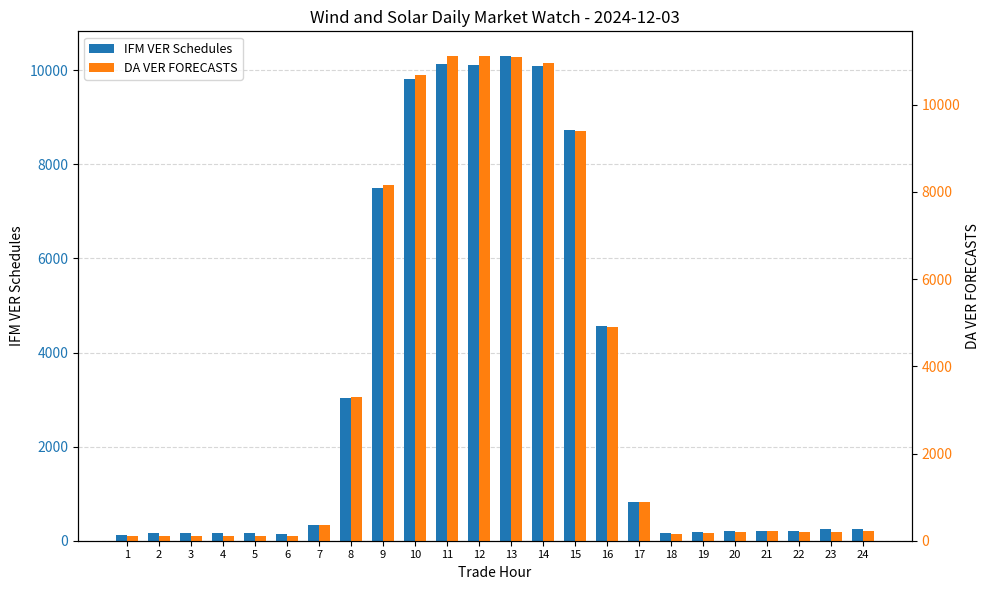

The DA VER FORECASTS series shows 2914.9 at 11. True or false?

False